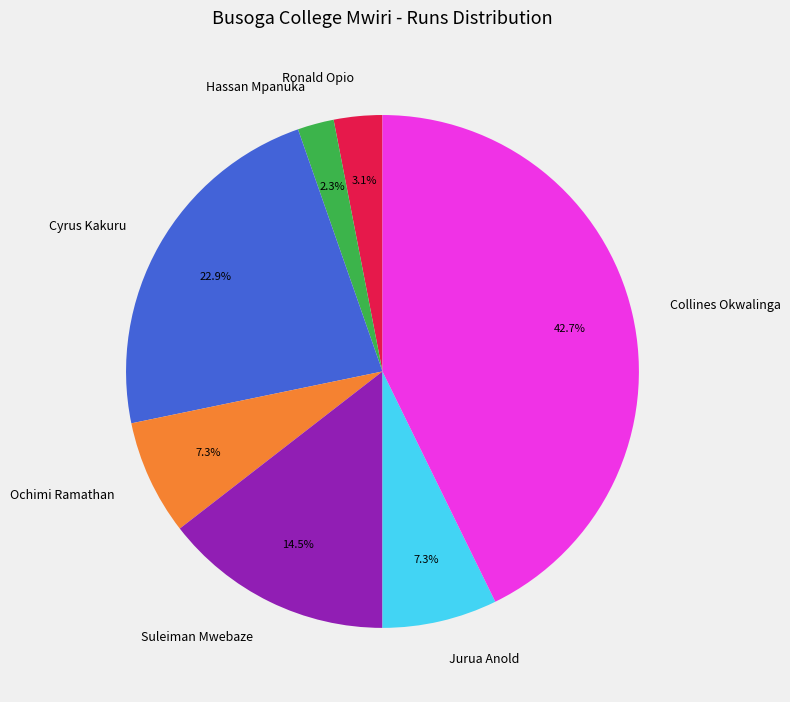

To the nearest percent, what portion does Collines Okwalinga represent?

43%